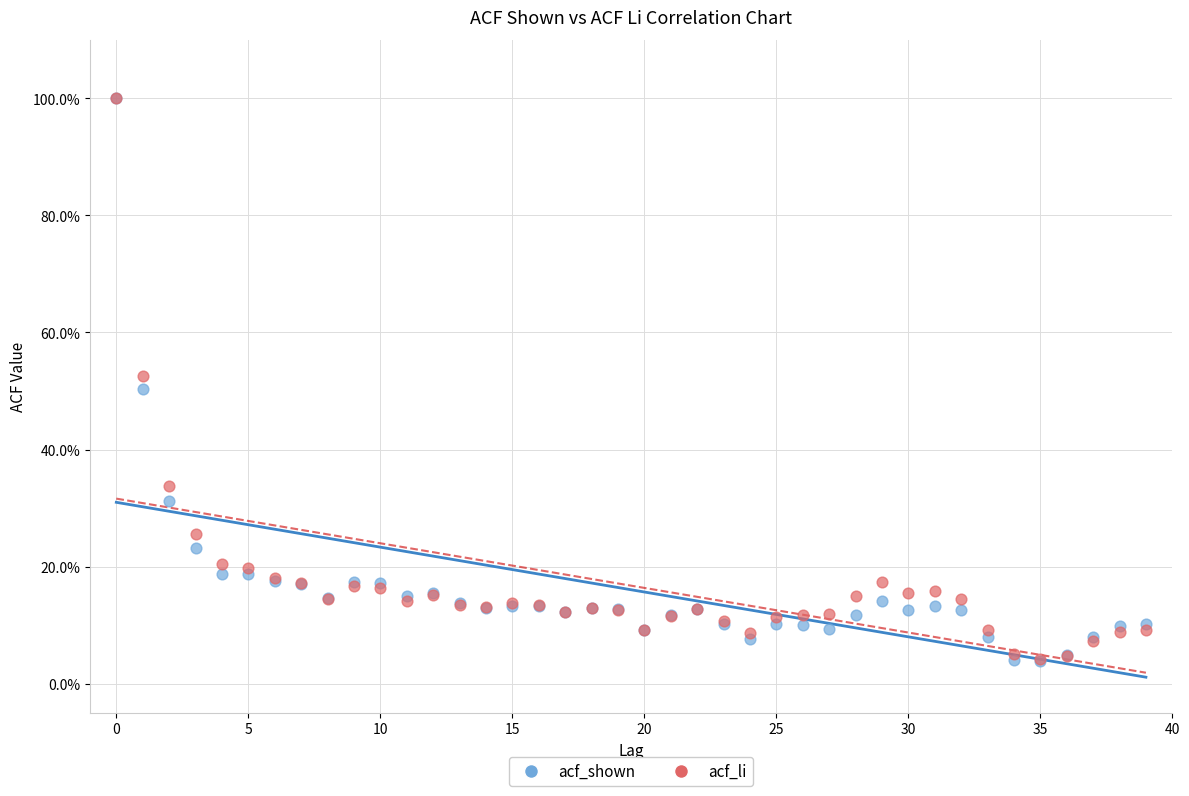

What are all the series names shown in the legend?

acf_shown, acf_li